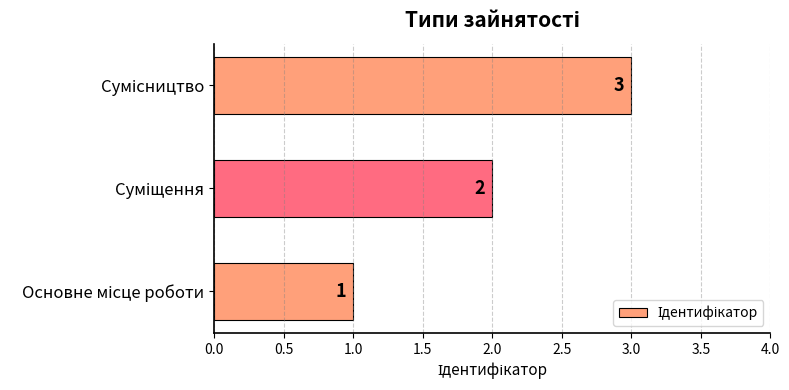

What is the greatest value displayed?

3